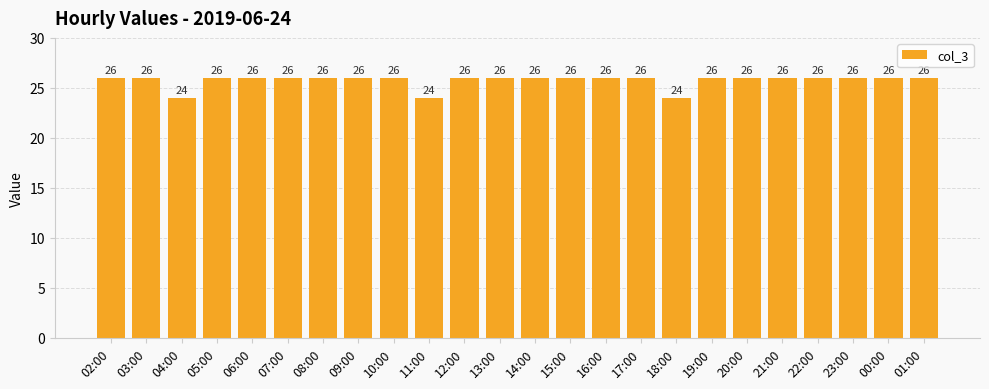

Which has a higher value, 18:00 or 06:00?

06:00